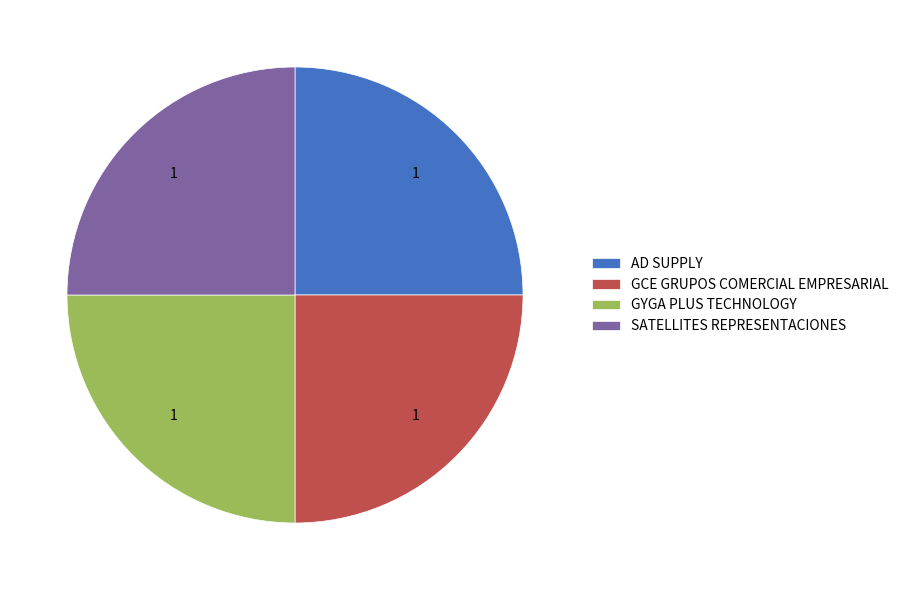

True or false: AD SUPPLY accounts for 25% of the total.

True